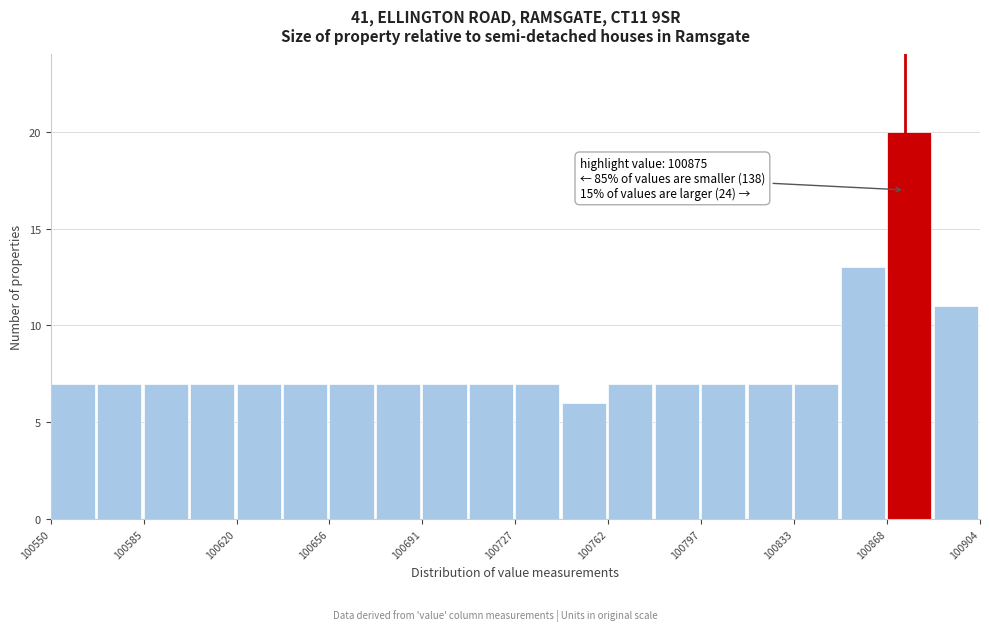

Around what value on the x-axis is the tallest bar? Give the approximate position of its centre, as read against the axis.

100875